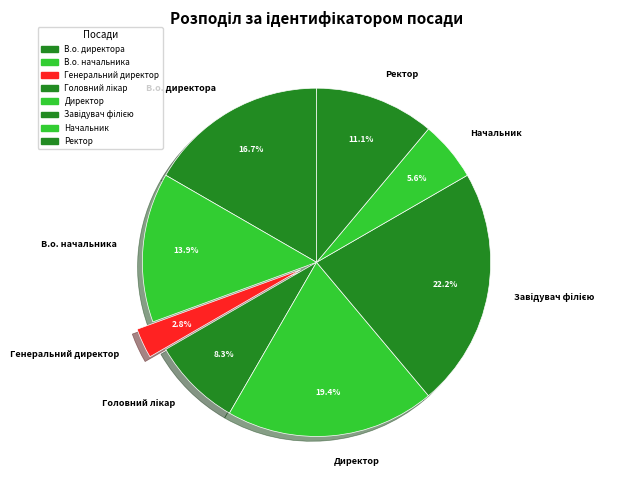

What is the ratio of the value at Ректор to the value at Генеральний директор?

4.0